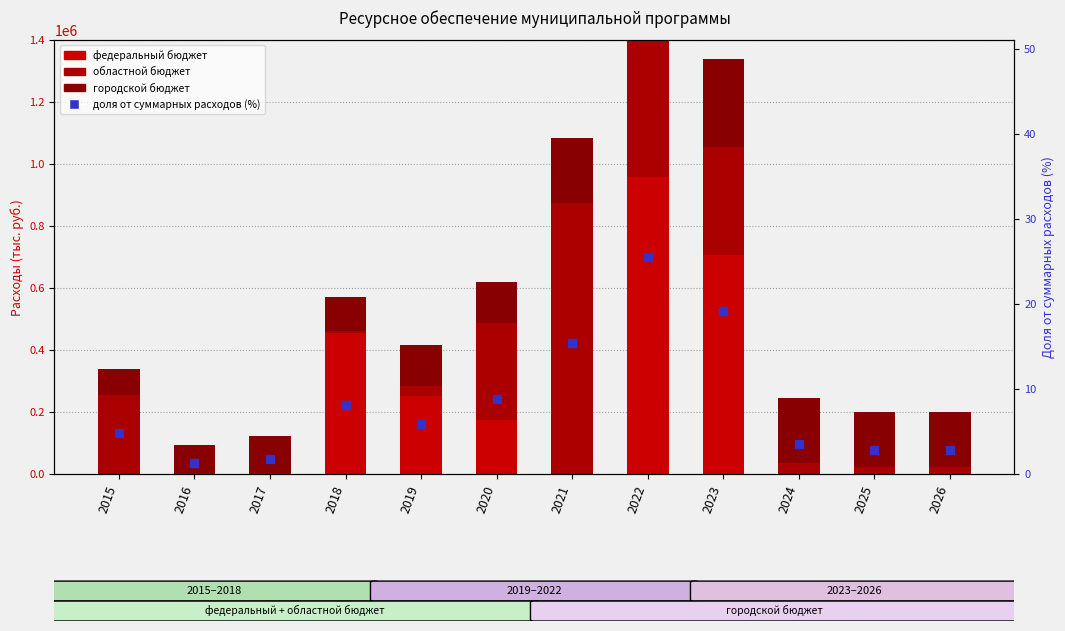

Is the value of доля от суммарных расходов (%) at 2020 greater than the value of федеральный бюджет at 2020?

No